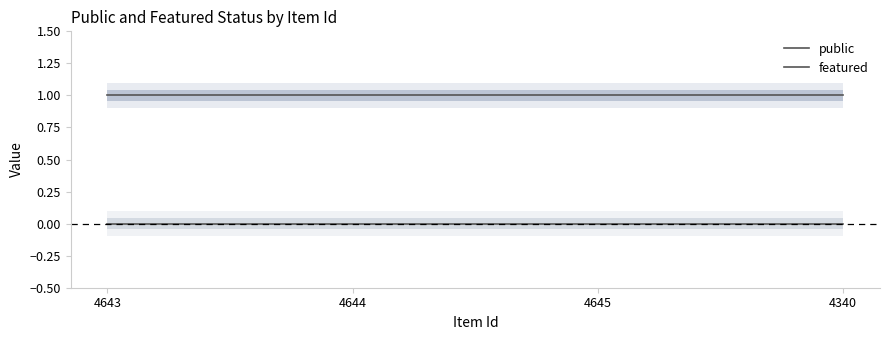

Is the value of public at 4643 greater than the value of featured at 4340?

Yes